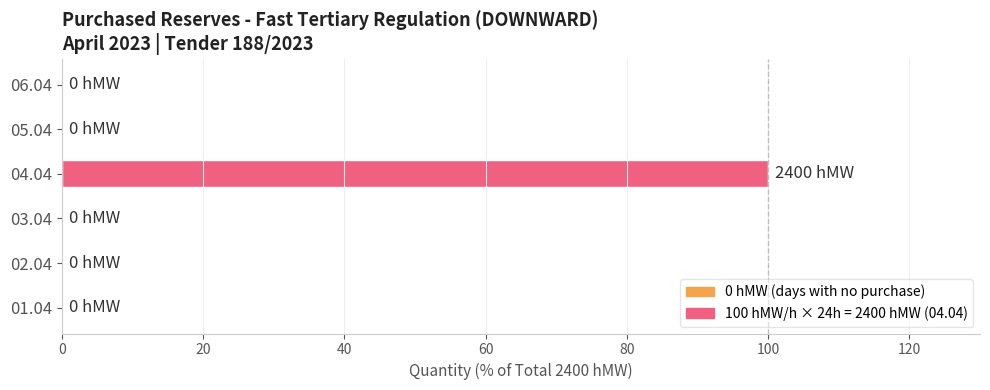

How many distinct data groups are displayed?

1